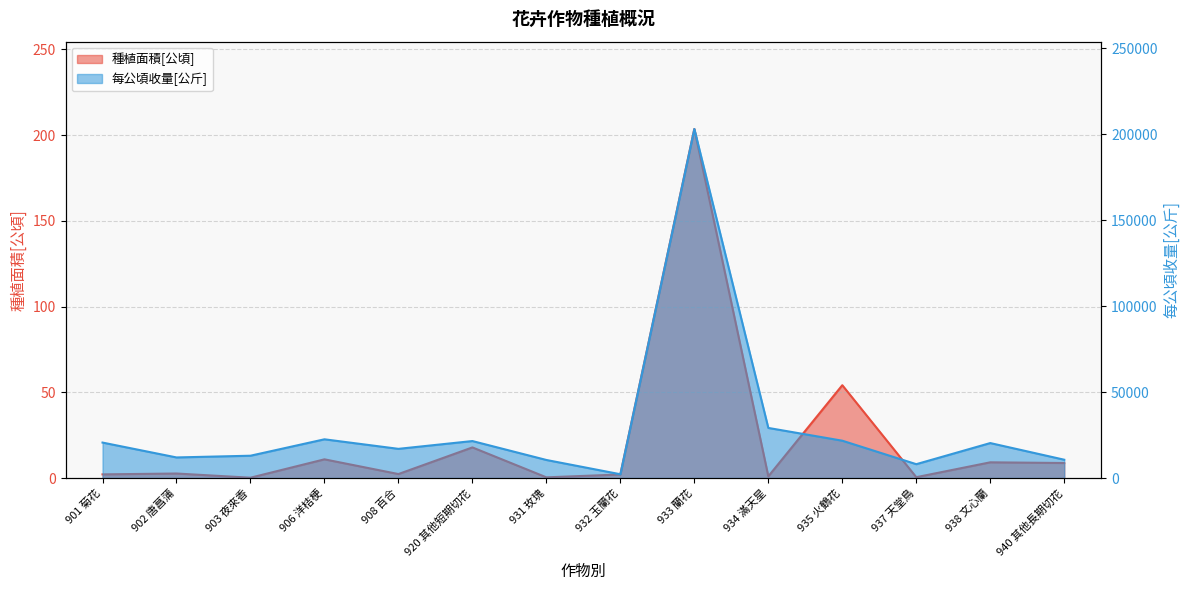

What is the difference between the maximum and second lowest values in the 每公頃收量[公斤] series?

195063.0